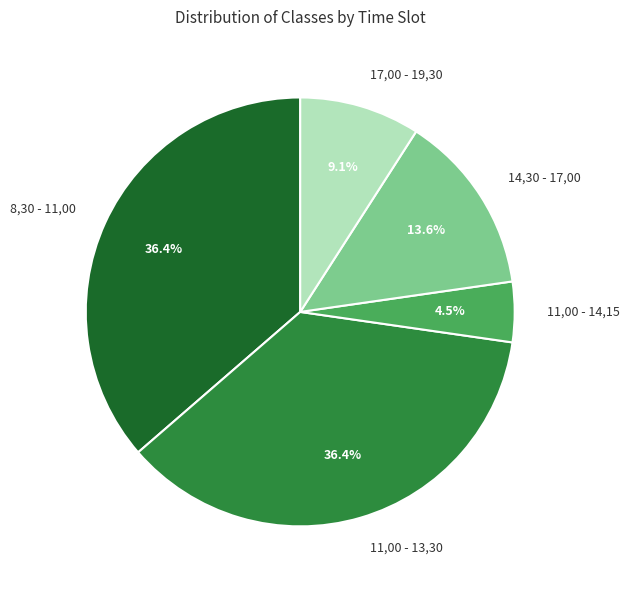

What is the ratio of the value at 11,00 - 14,15 to the value at 14,30 - 17,00?

0.3